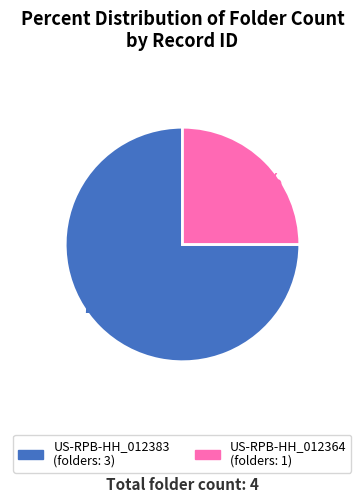

To the nearest percent, what is the average slice percentage?

50%